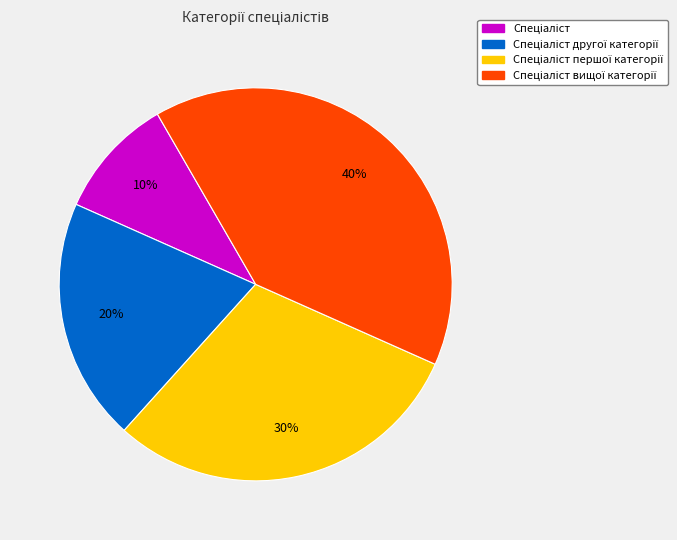

To the nearest percent, what is the difference between the largest and smallest slice percentages?

30%